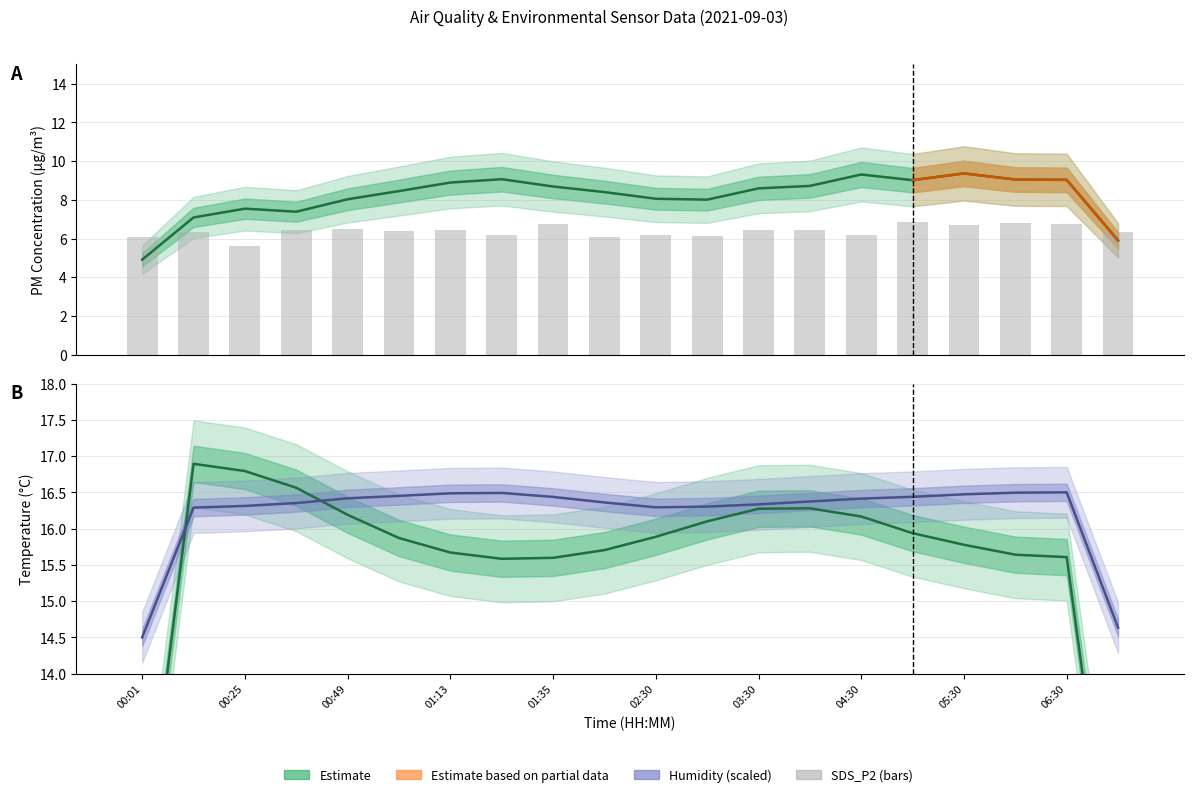

Reading left to right, extract all data points from this chart.

6.1	6.3	5.6	6.5	6.5	6.4	6.5	6.2	6.8	6.1	6.2	6.2	6.5	6.5	6.2	6.8	6.7	6.8	6.8	6.3